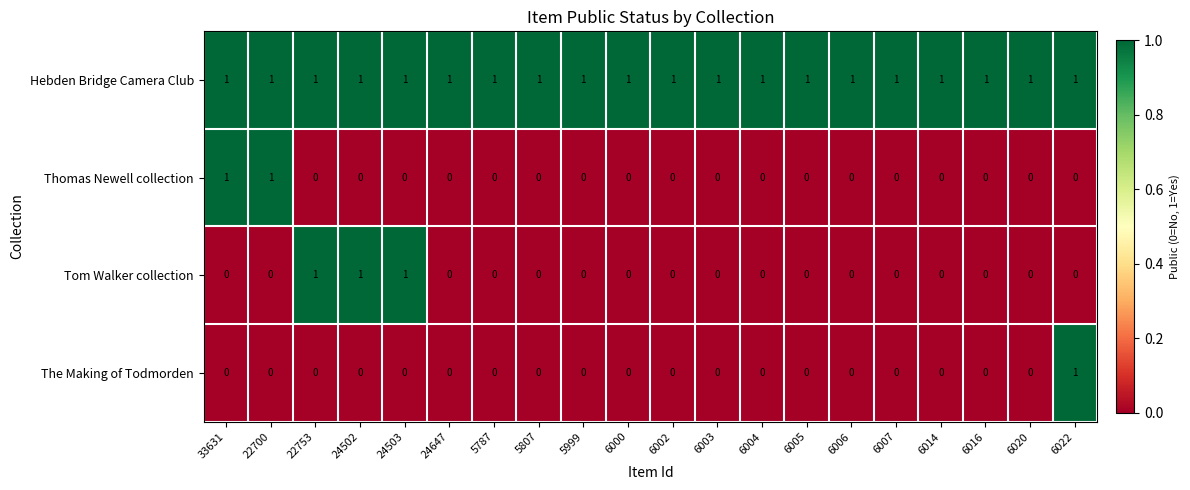

What is the maximum value shown in the chart?

1